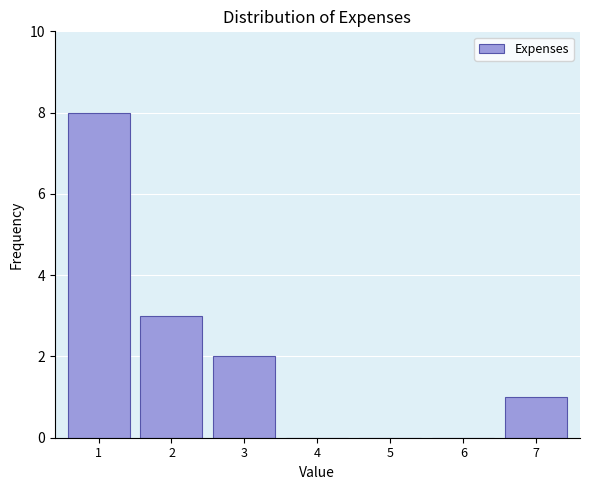

Reading right to left, list all the values displayed in this chart.

7=1	6=0	5=0	4=0	3=2	2=3	1=8